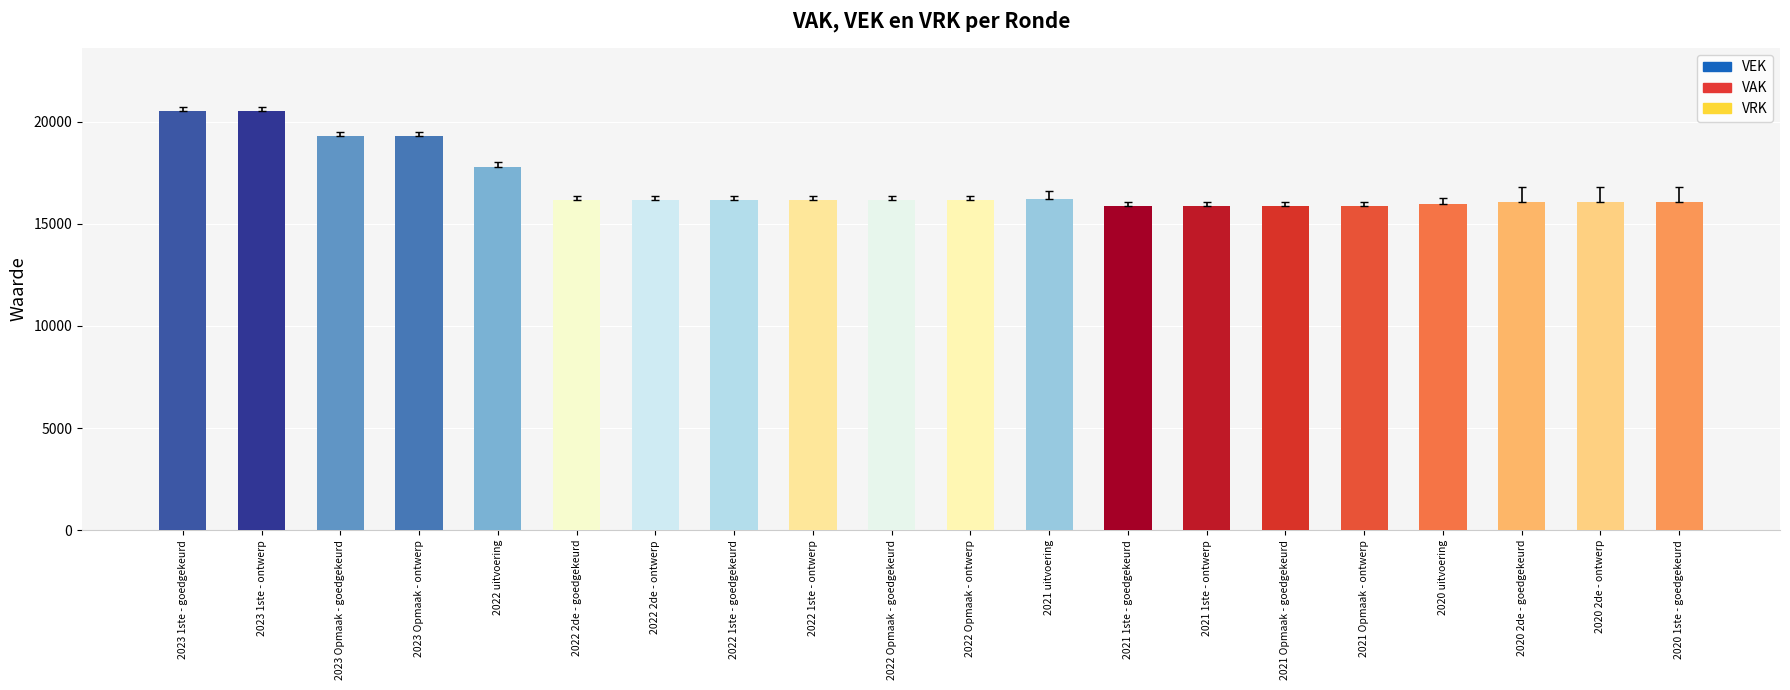

At which label is the value closest to 18199?

2022 uitvoering